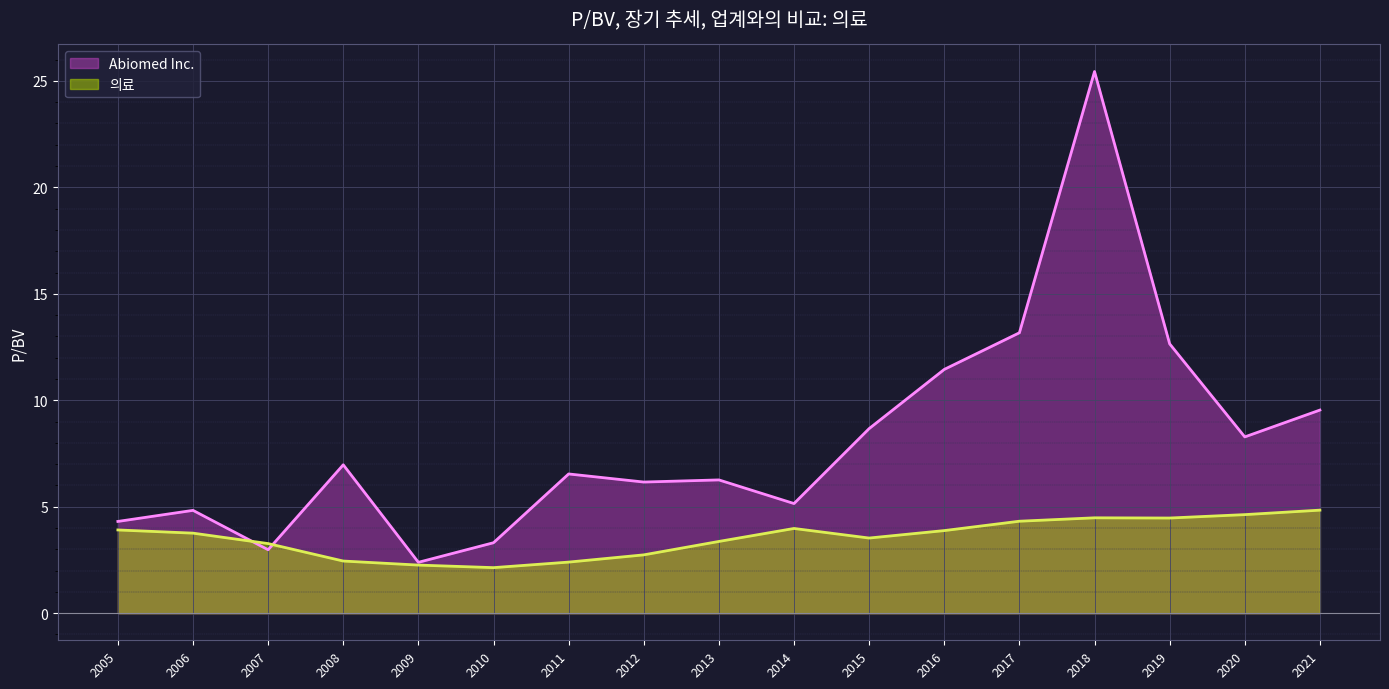

List the series in order of their peak value, highest first.

Abiomed Inc., 의료